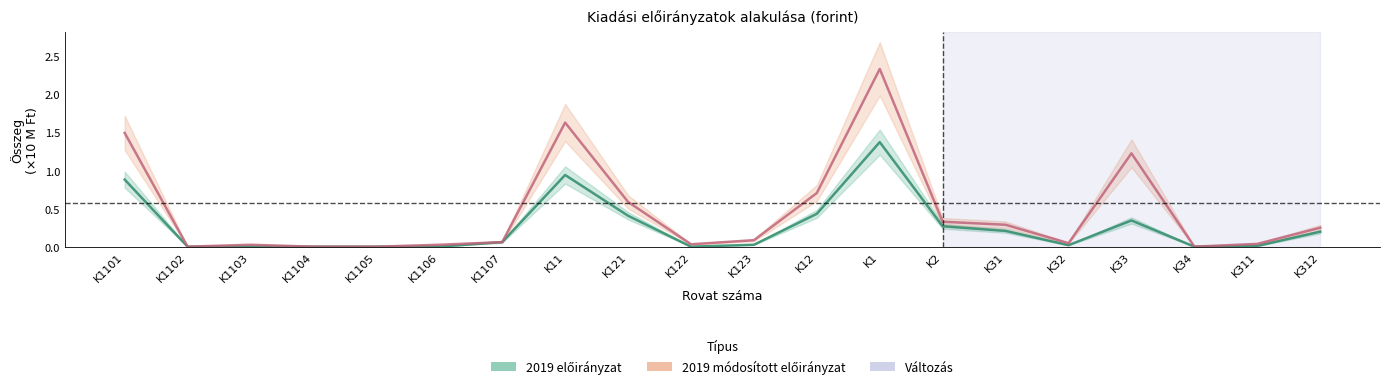

Is it true that 2019 előirányzat equals 0.1 at K312?

False